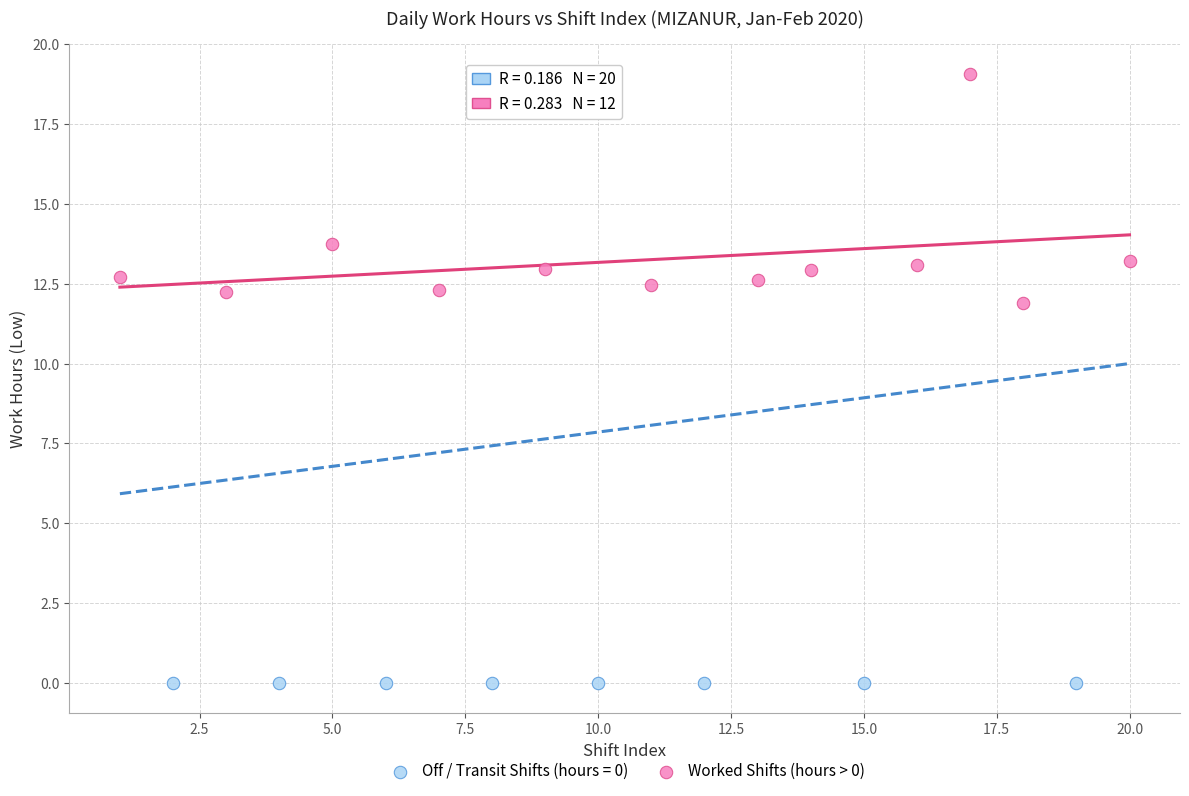

Which series reaches the minimum Y coordinate?

Off / Transit Shifts (hours = 0)